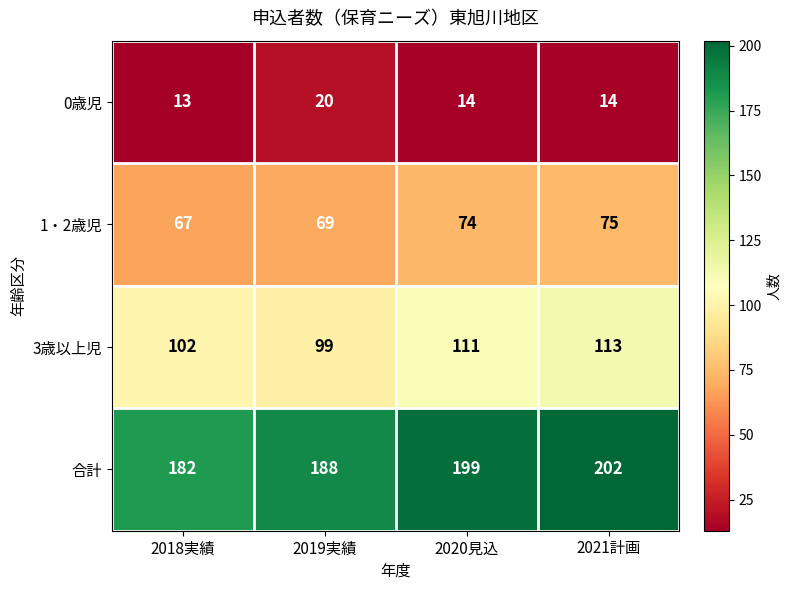

What is the lowest value of the 0歳児 series?

13